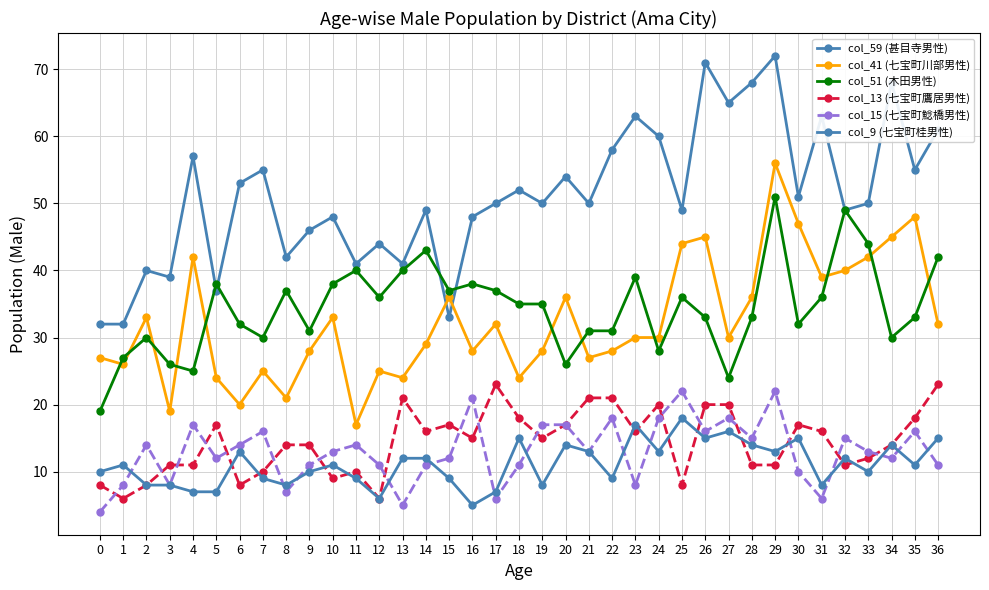

Which series has the largest total across all categories?

col_59 (甚目寺男性)